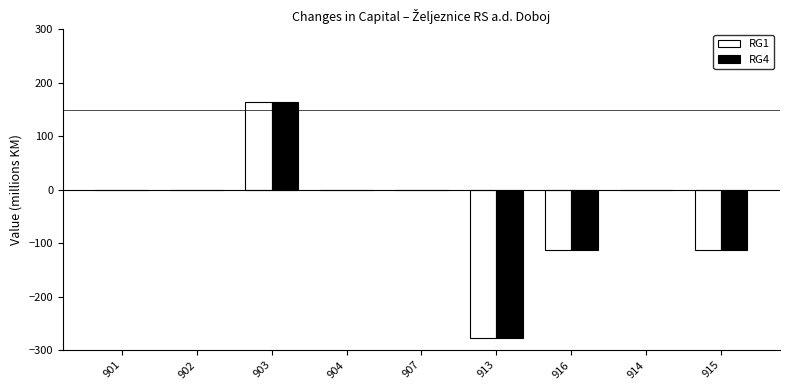

Count the number of categories in the chart.

9